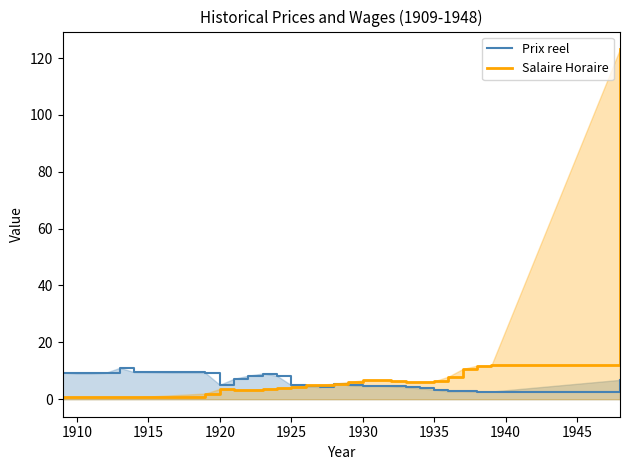

Rank the series by their maximum value, from lowest to highest.

Prix reel, Salaire Horaire